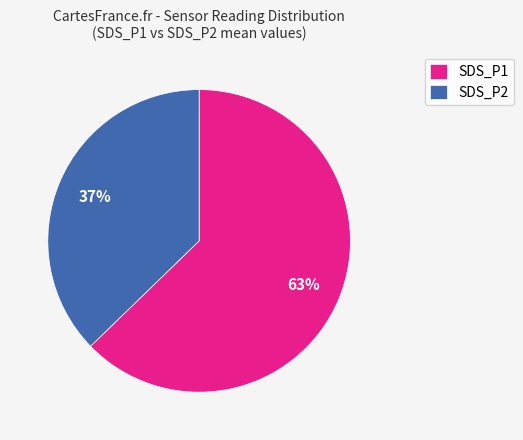

Which category accounts for the majority?

SDS_P1